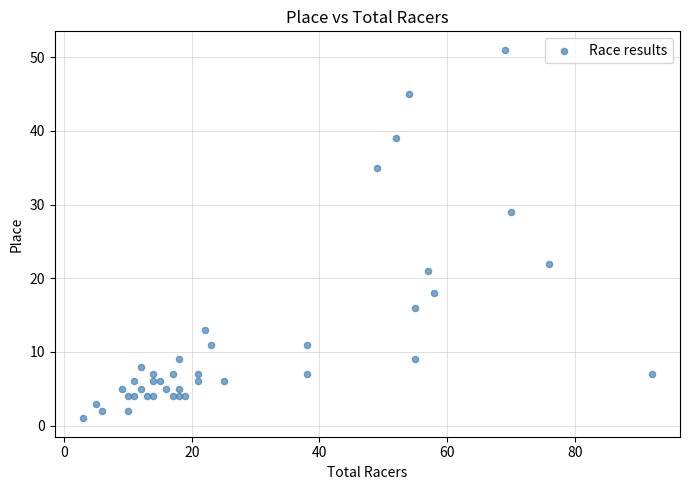

What Y value in the scatter plot is closest to 26?

29